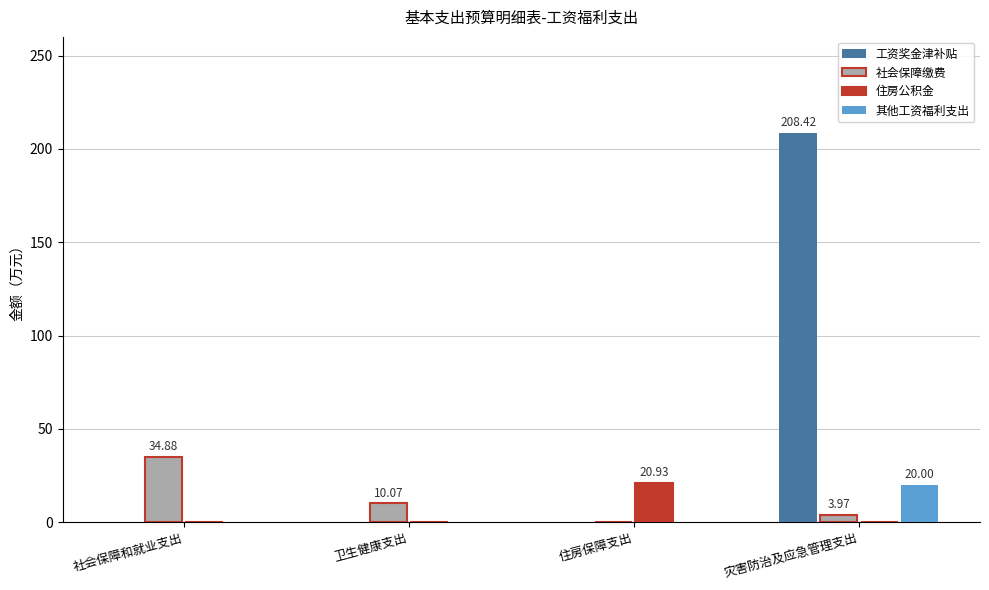

How many values in the 住房公积金 series exceed 0?

1